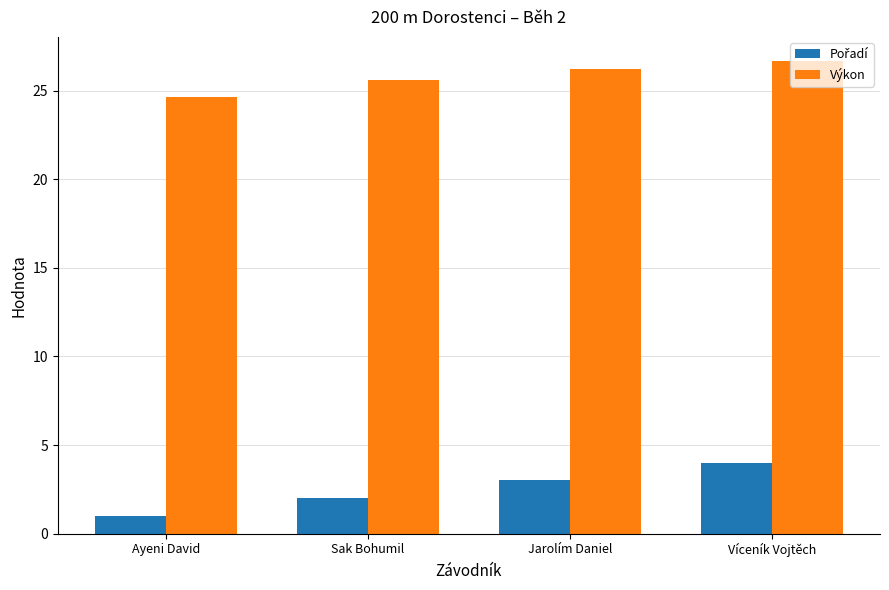

What is the smallest value displayed?

1.0